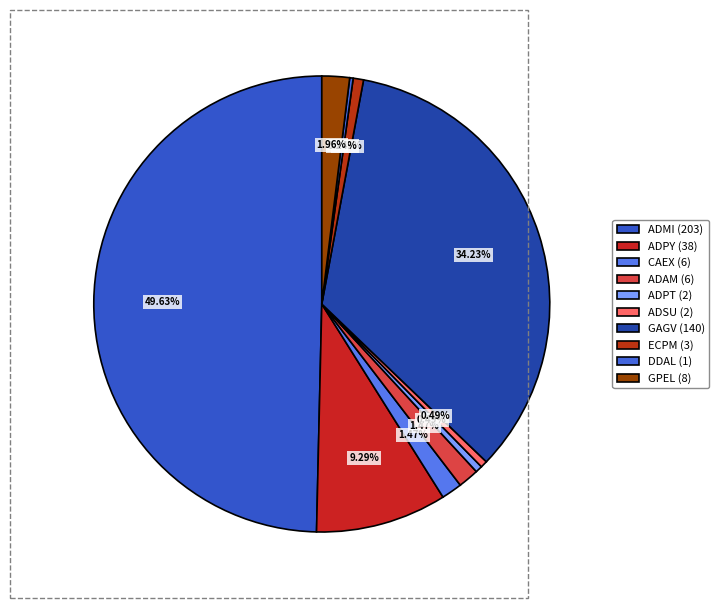

Is it true that ADSU is 0% of the pie?

True